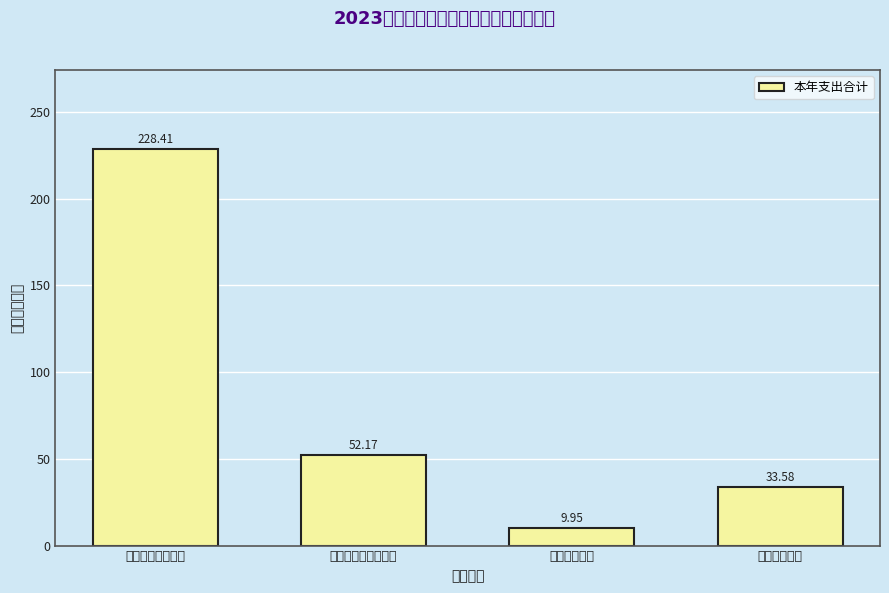

List the labels in order of value, largest first.

一般公共服务支出, 社会保障和就业支出, 住房保障支出, 卫生健康支出